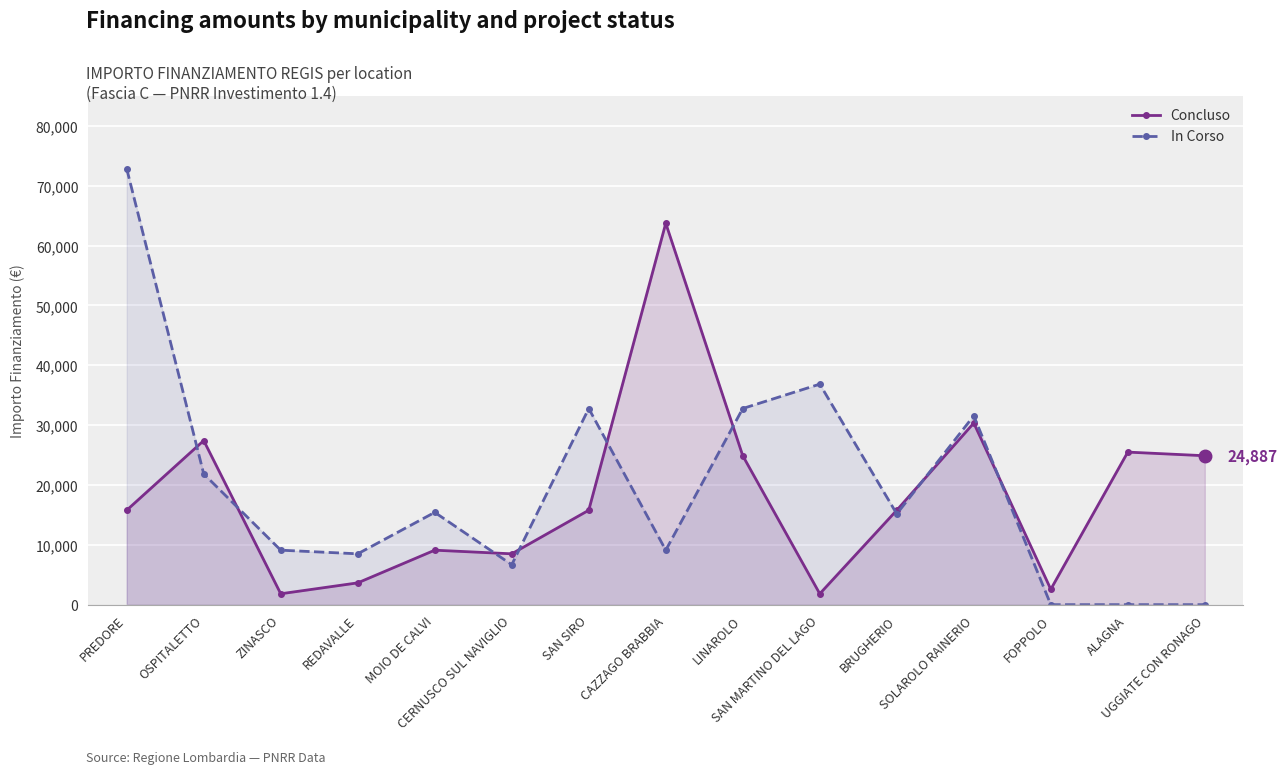

At which category does Concluso reach its first local valley?

ZINASCO